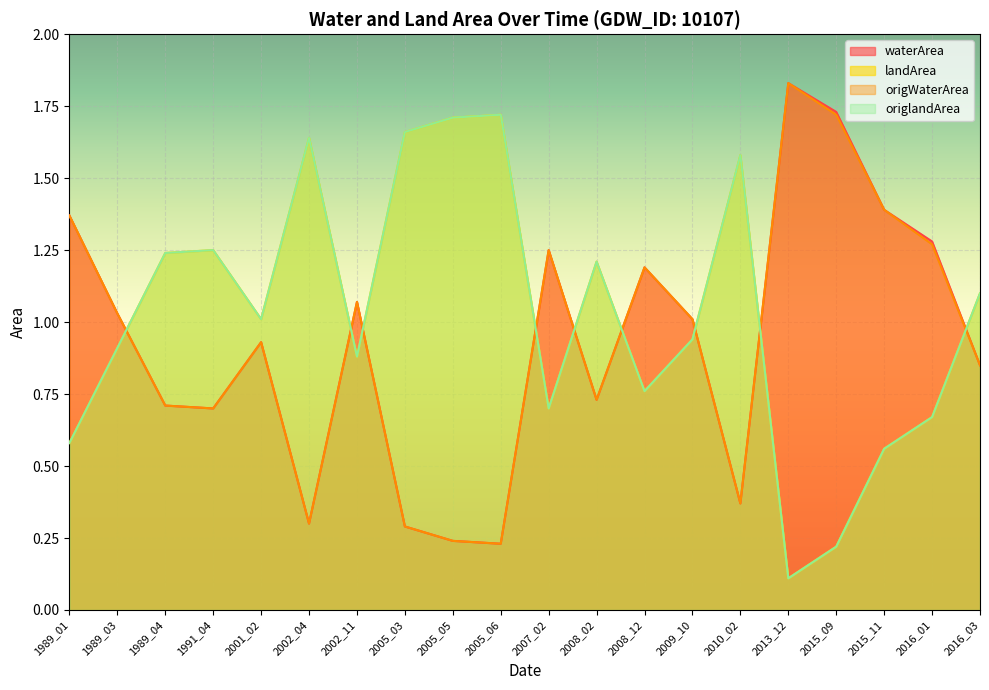

How many distinct data groups are displayed?

4